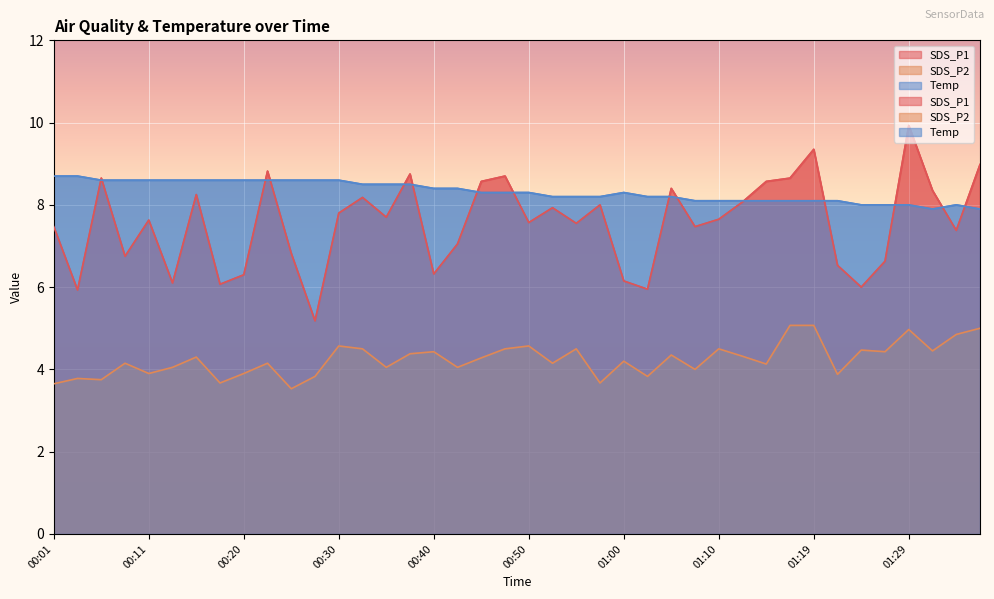

True or false: SDS_P2 and SDS_P1 intersect in this chart.

False